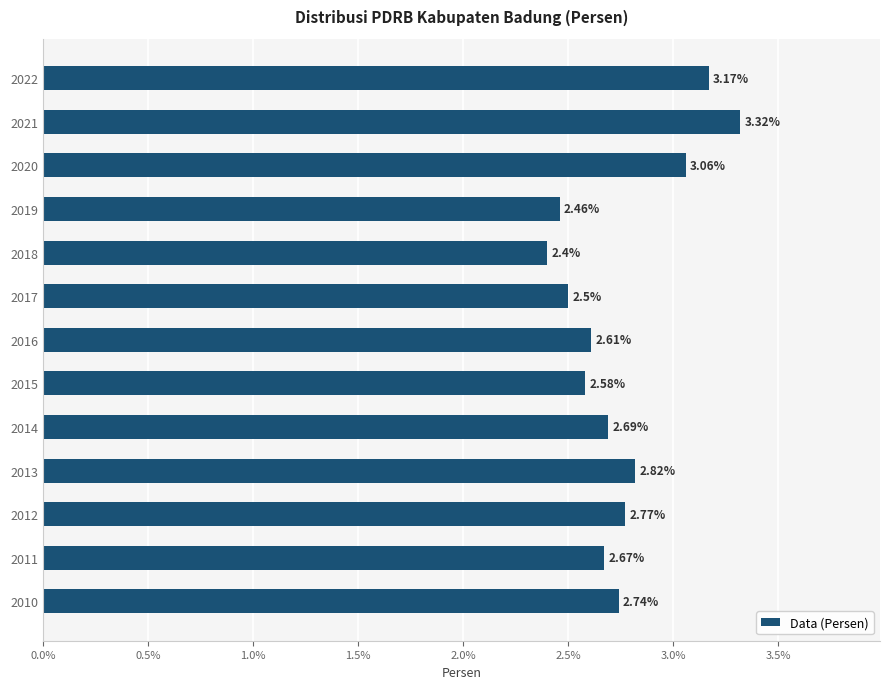

List the labels in order of value, largest first.

2021, 2022, 2020, 2013, 2012, 2010, 2014, 2011, 2016, 2015, 2017, 2019, 2018